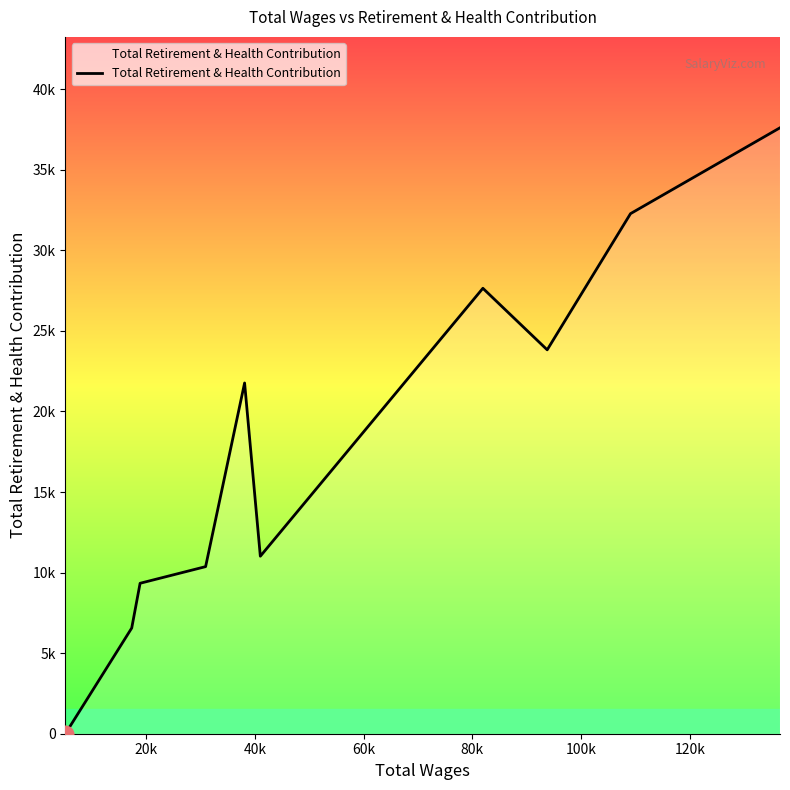

Count the number of values greater than 21766.

4